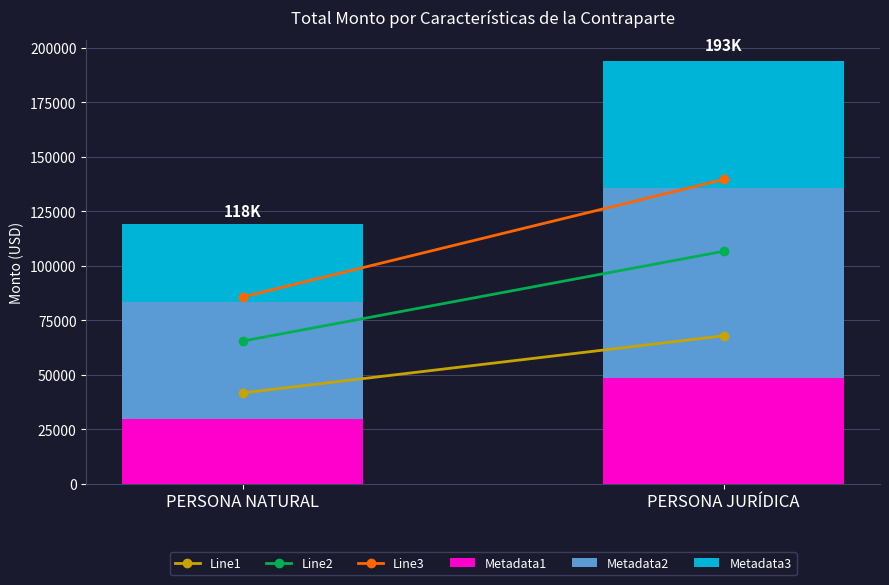

What is the average value of the Metadata1 series?

39111.0